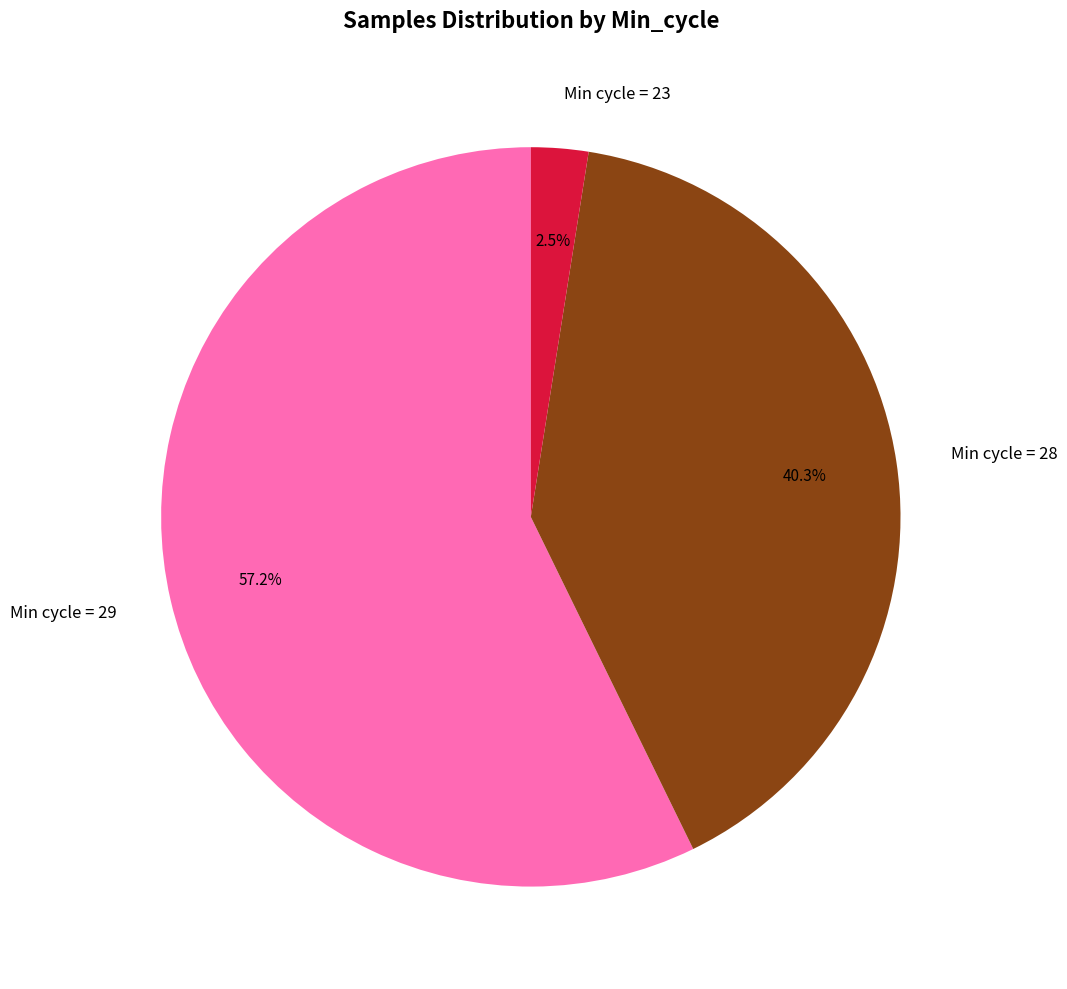

Which has a higher value, Min cycle = 29 or Min cycle = 23?

Min cycle = 29